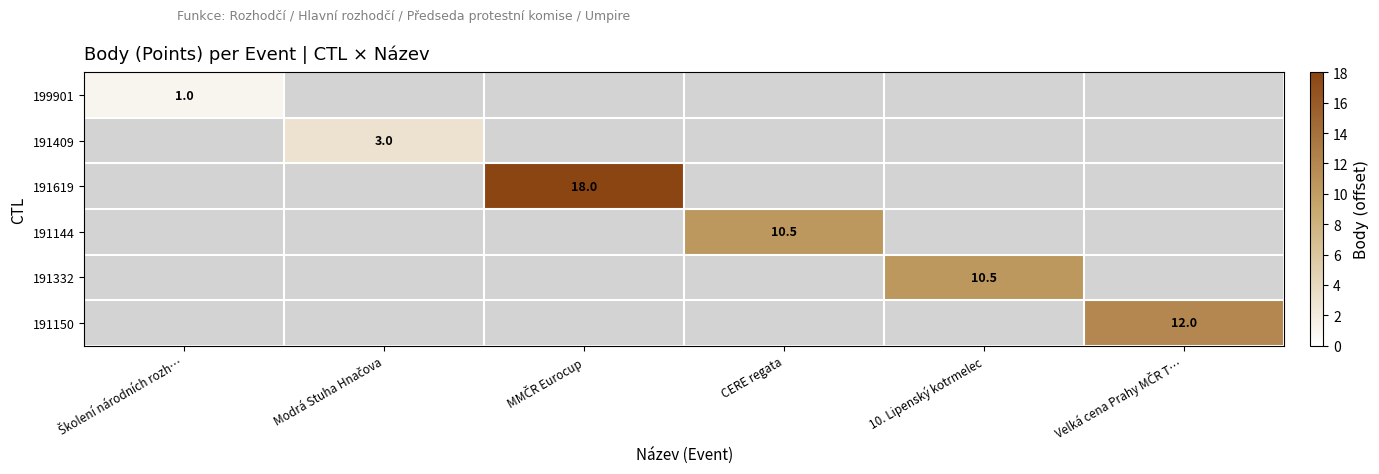

The value of 191144 at CERE regata is 10.5. True or false?

True